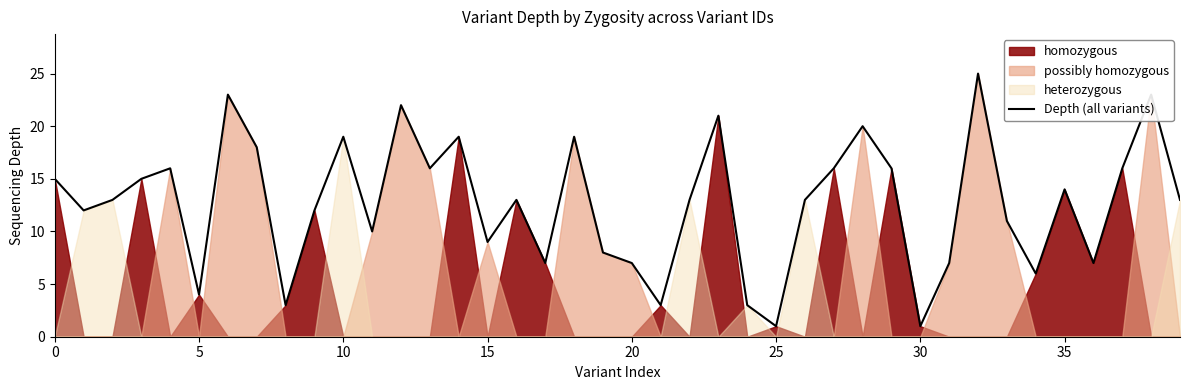

What is the highest value of the Depth (all variants) series?

25